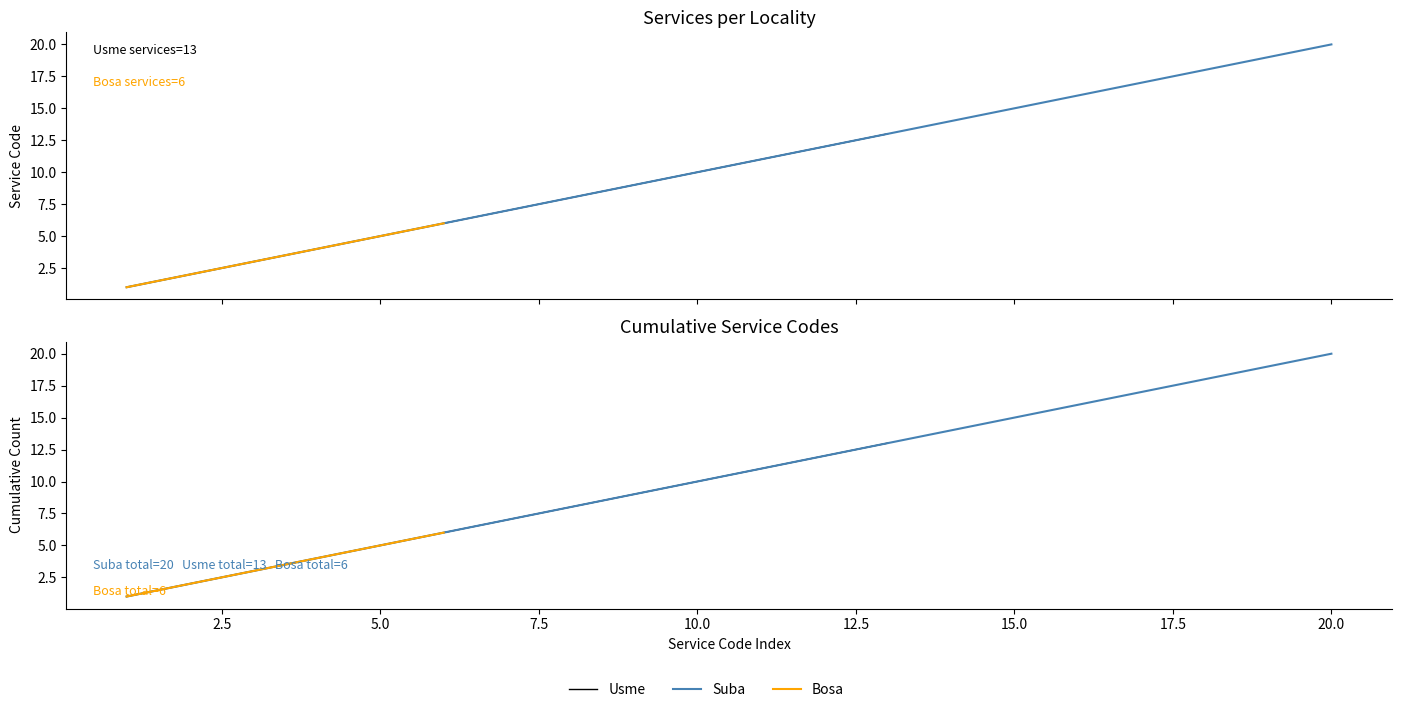

What is the difference between the maximum and second lowest values in the Suba series?

18.0